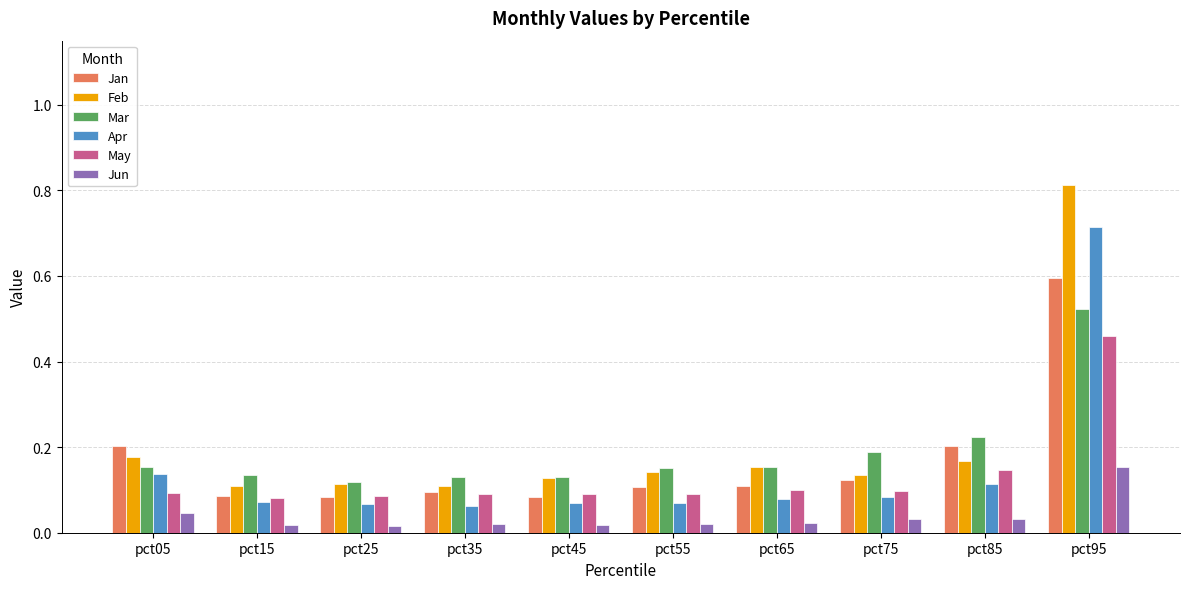

What is the difference between the maximum and minimum values in the Mar series?

0.4